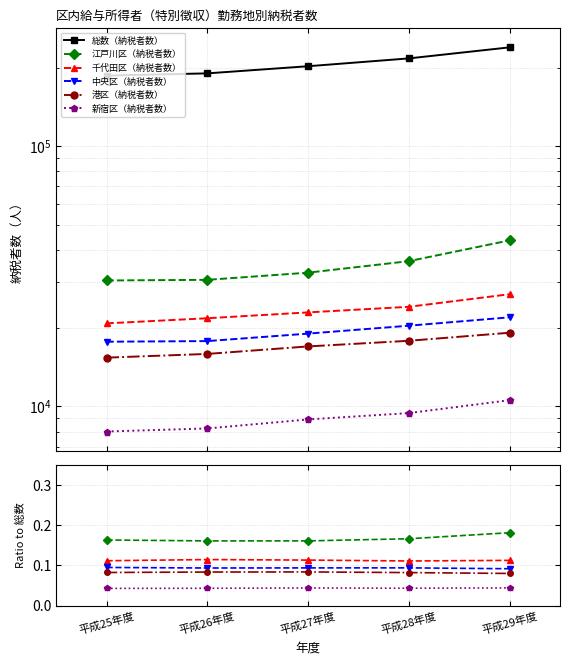

What position from the right is 平成29年度?

1